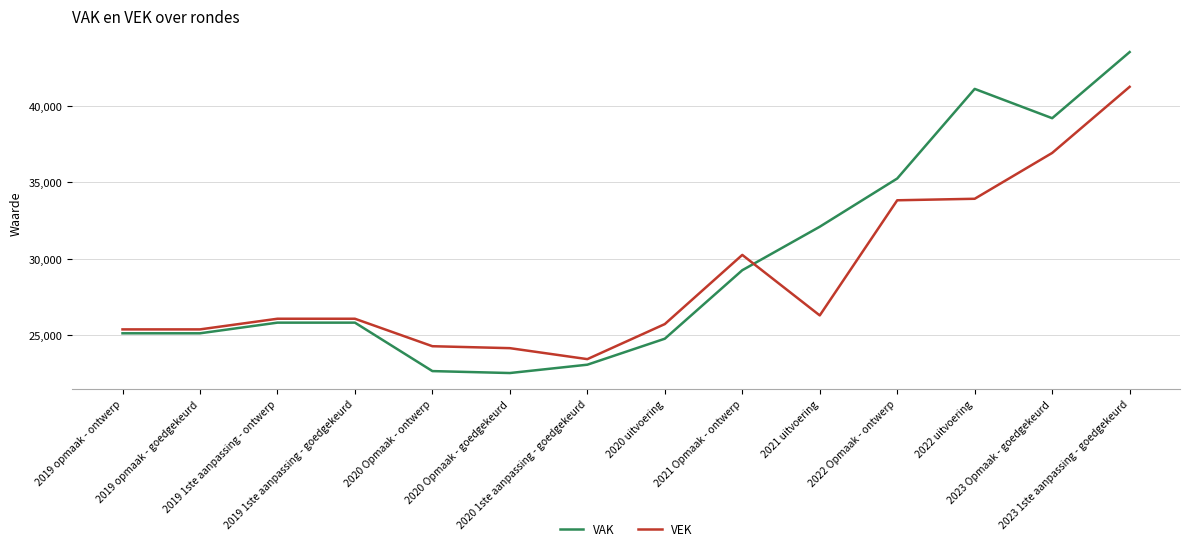

At how many categories does at least one series exceed 43298?

1